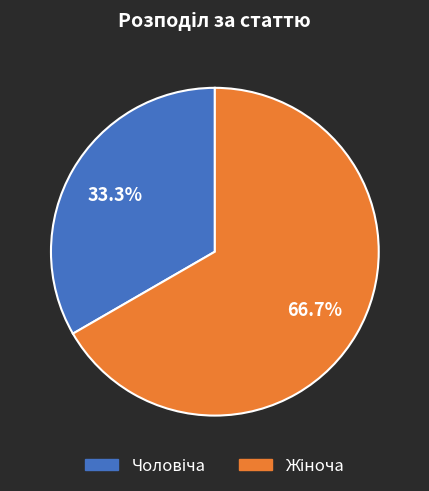

Is there any slice that represents more than half of the pie?

Yes